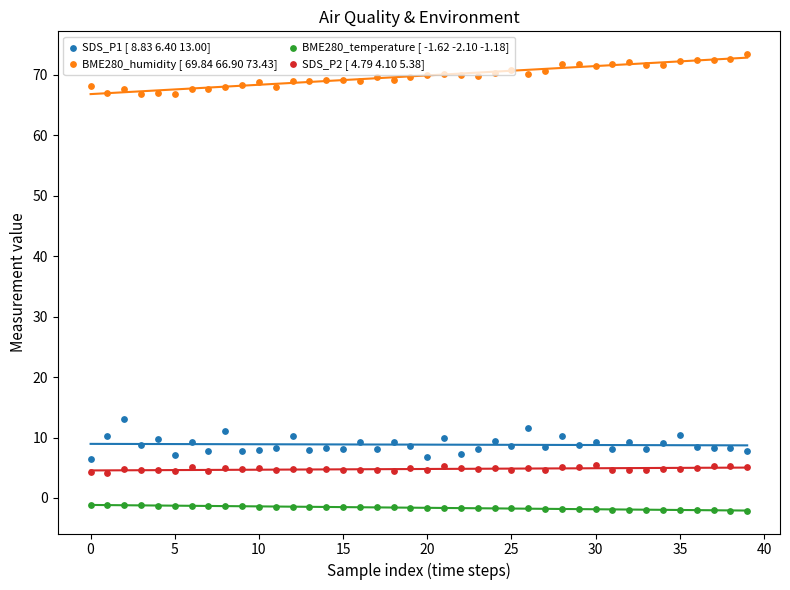

Which series has the widest spread of Y values?

SDS_P1 [ 8.83 6.40 13.00]